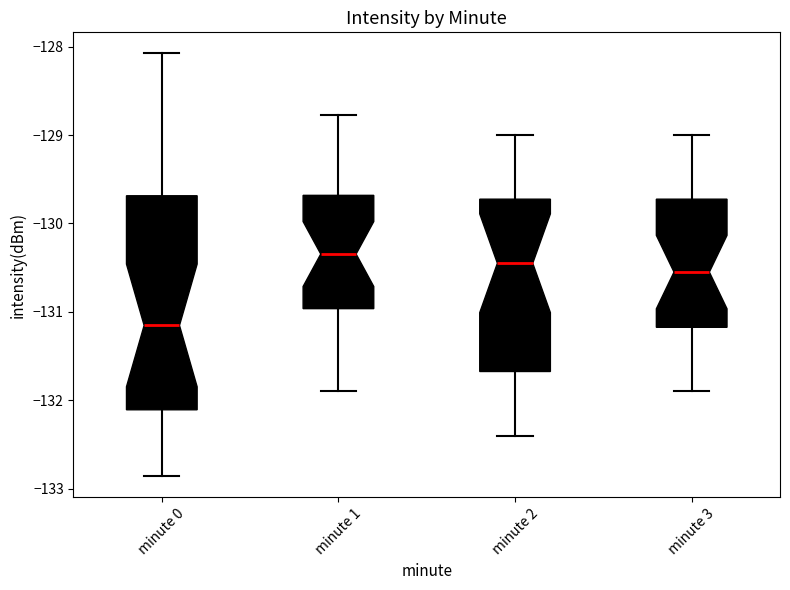

Reading left to right, transcribe this box plot: for each box, give where its median line is, the range the box spans, and where its two whiskers end, as read against the y-axis. The values are not printed on the chart, so give them approximately, as read against the axis.

minute 0: median -131.2, box -132.1 to -129.7, whiskers -132.9 to -128.1
minute 1: median -130.3, box -131.0 to -129.7, whiskers -131.9 to -128.8
minute 2: median -130.4, box -131.7 to -129.7, whiskers -132.4 to -129.0
minute 3: median -130.5, box -131.2 to -129.7, whiskers -131.9 to -129.0